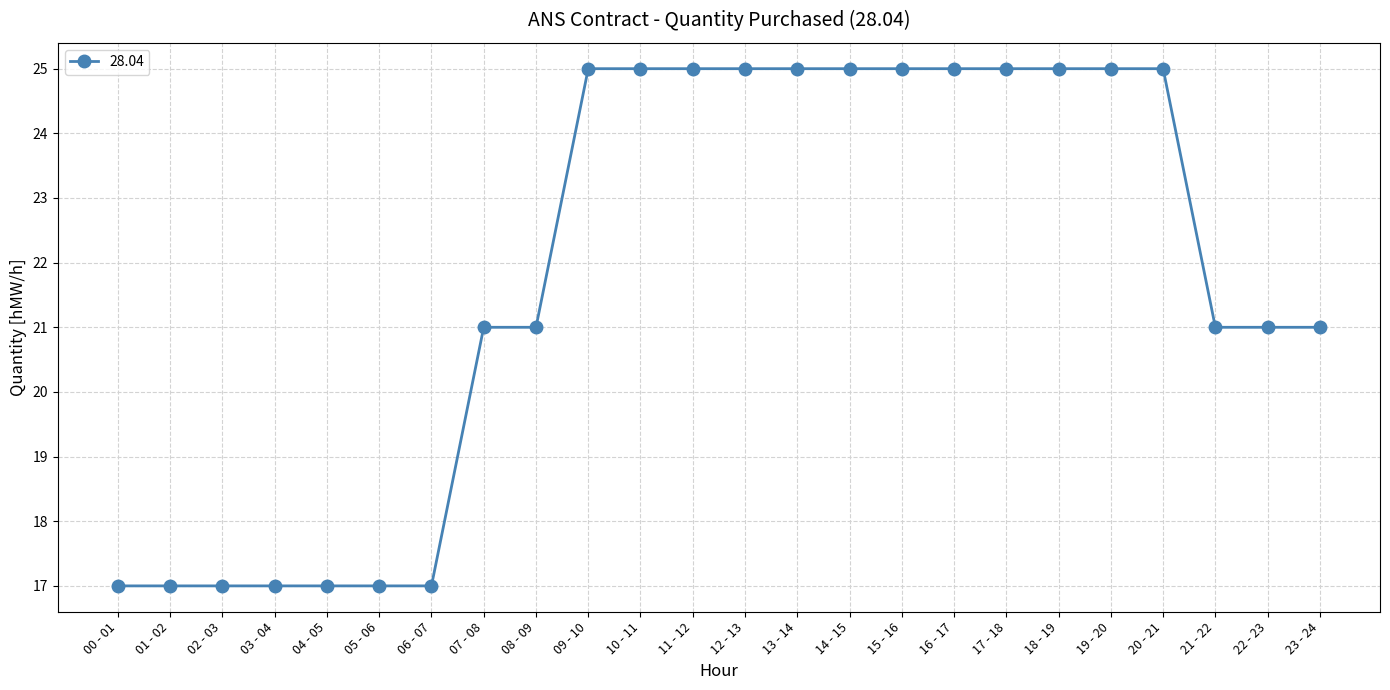

What value does the data have at 09 - 10?

25